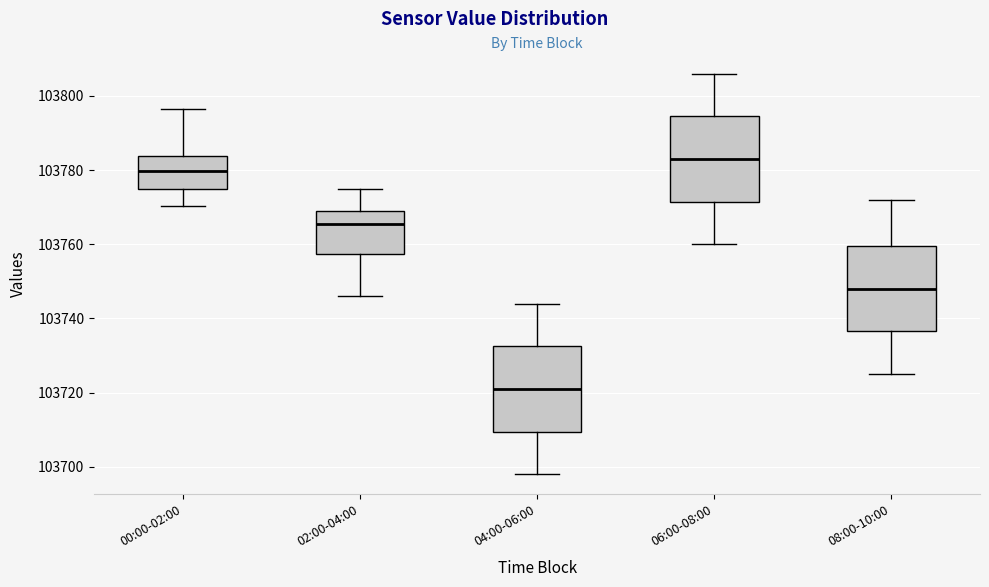

Reading left to right, read every box against the y-axis: the position of its median line, the range the box covers, and the ends of its whiskers. The values are not printed on the chart, so give them approximately, as read against the axis.

00:00-02:00: median 103780, box 103776 to 103784, whiskers 103770 to 103796
02:00-04:00: median 103766, box 103758 to 103768, whiskers 103746 to 103774
04:00-06:00: median 103722, box 103710 to 103732, whiskers 103698 to 103744
06:00-08:00: median 103784, box 103772 to 103794, whiskers 103760 to 103806
08:00-10:00: median 103748, box 103736 to 103760, whiskers 103726 to 103772